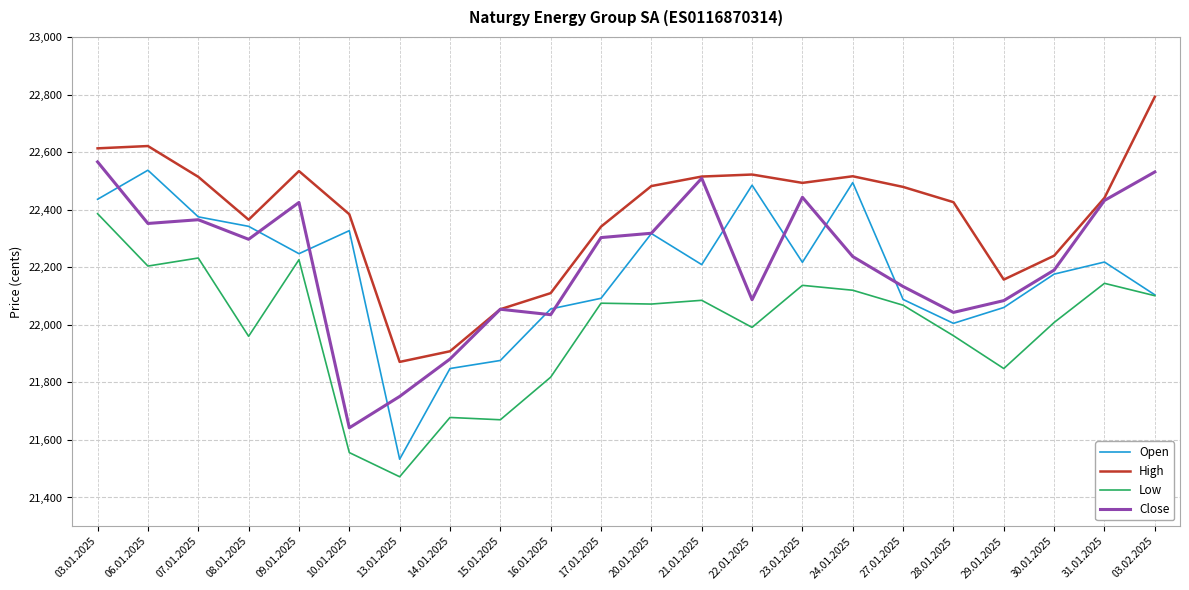

True or false: Low and High cross at least once.

False